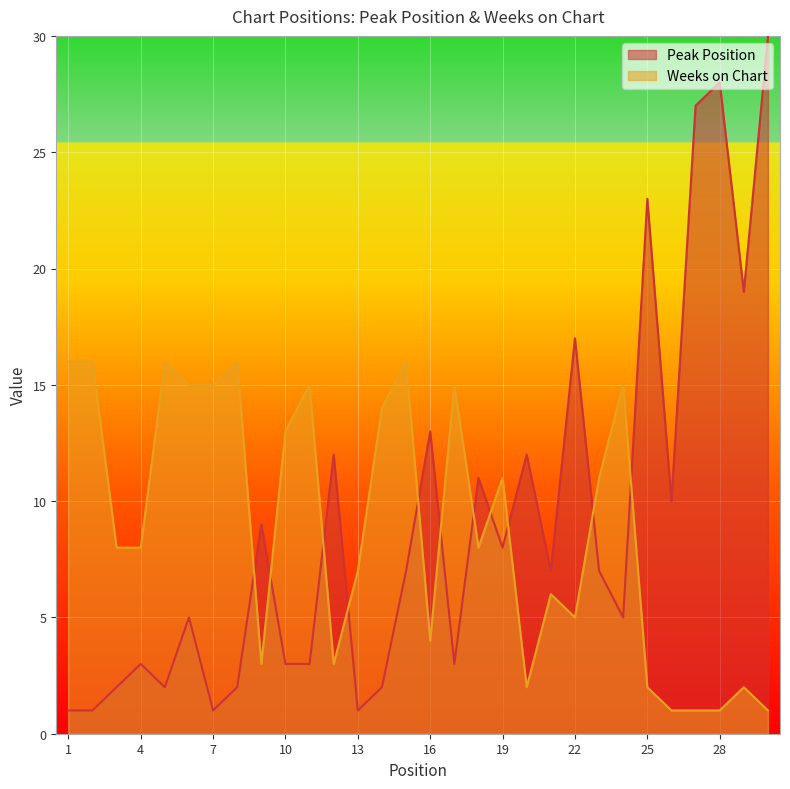

Rank the series by their average value, from lowest to highest.

Weeks on Chart, Peak Position